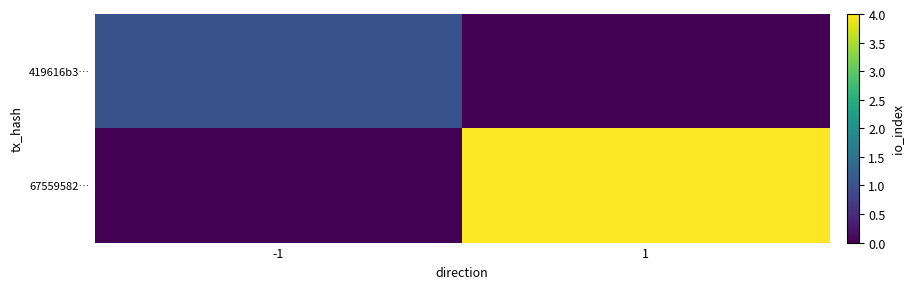

Reading left to right, what are all the values shown in this chart?

419616b3…: -1=1	1=0
67559582…: -1=0	1=4